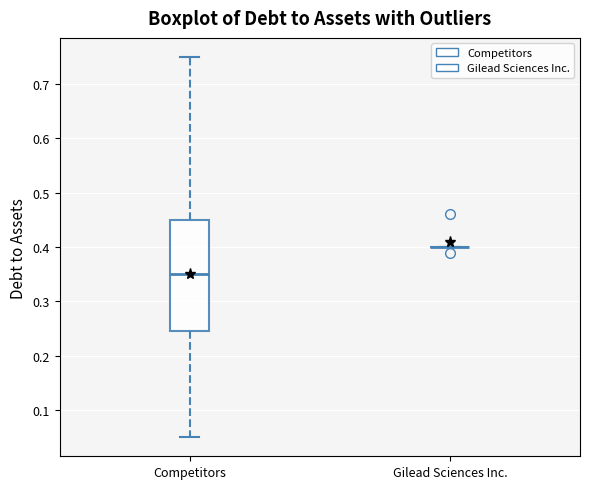

Where does the median line of the box for Competitors sit on the y-axis? The values are not printed on the chart, so give them approximately, as read against the axis.

0.35